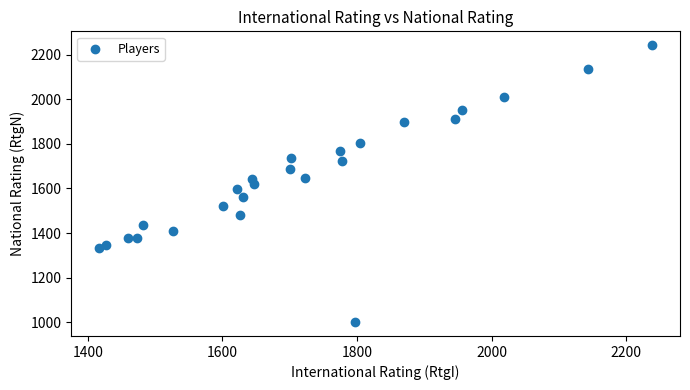

What is the range of X values (max minus min)?

823